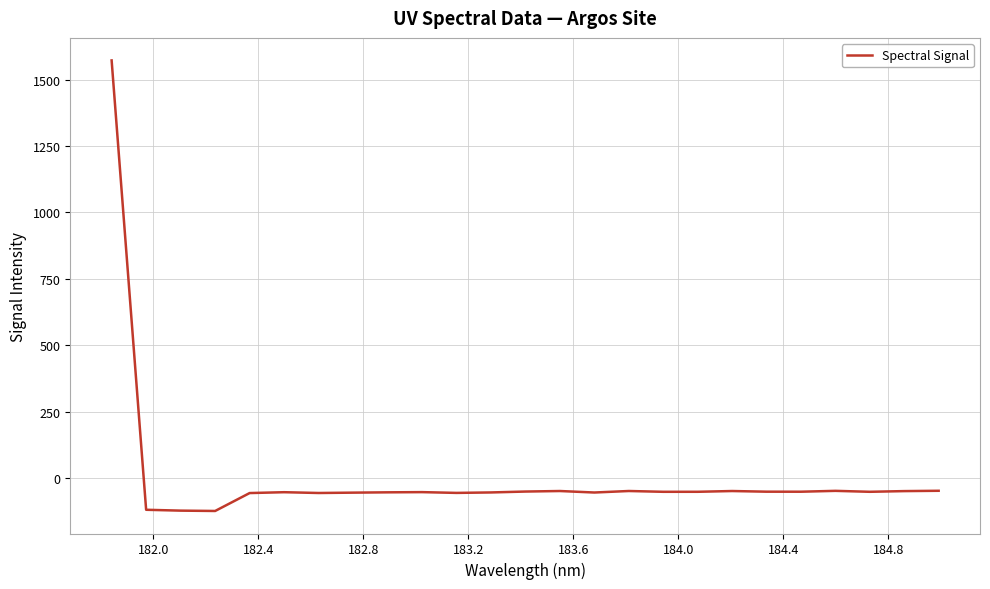

What is the difference between the maximum and minimum values?

1696.2